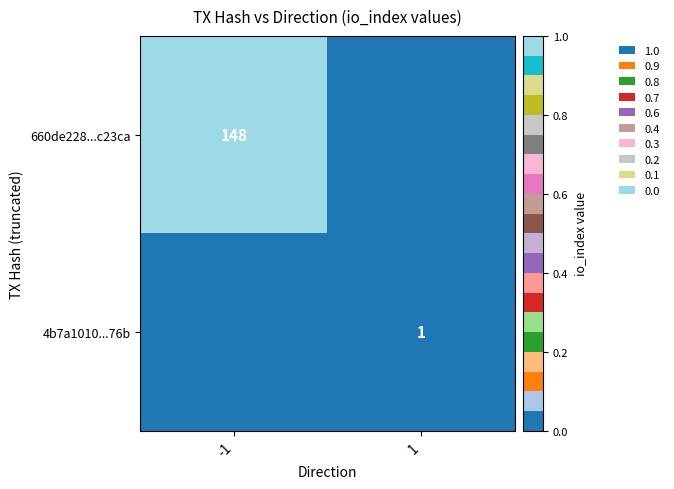

Is it true that 660de228...c23ca equals 47 at -1?

False